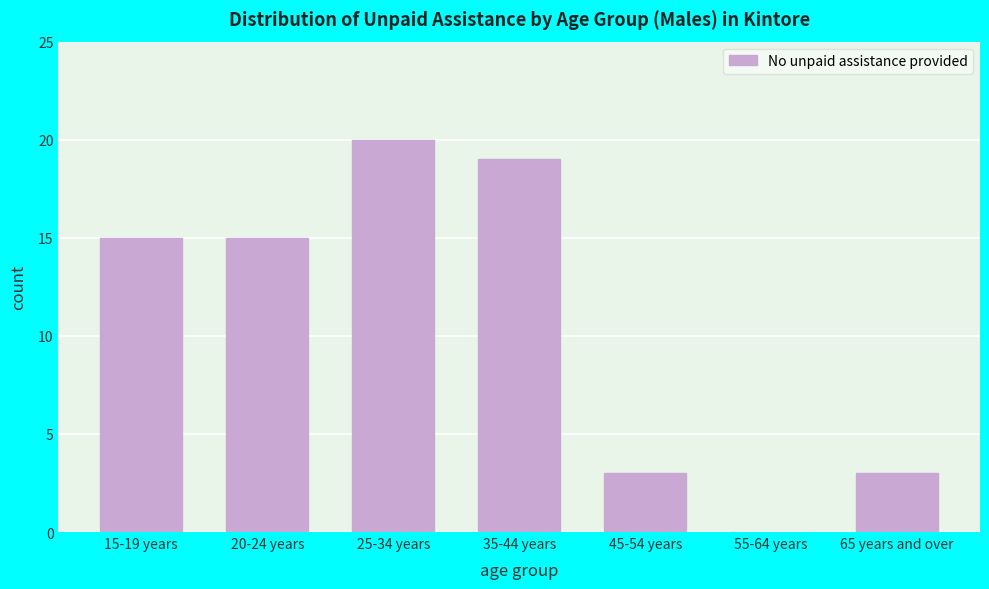

Reading right to left, extract all data points from this chart.

65 years and over=3	55-64 years=0	45-54 years=3	35-44 years=19	25-34 years=20	20-24 years=15	15-19 years=15